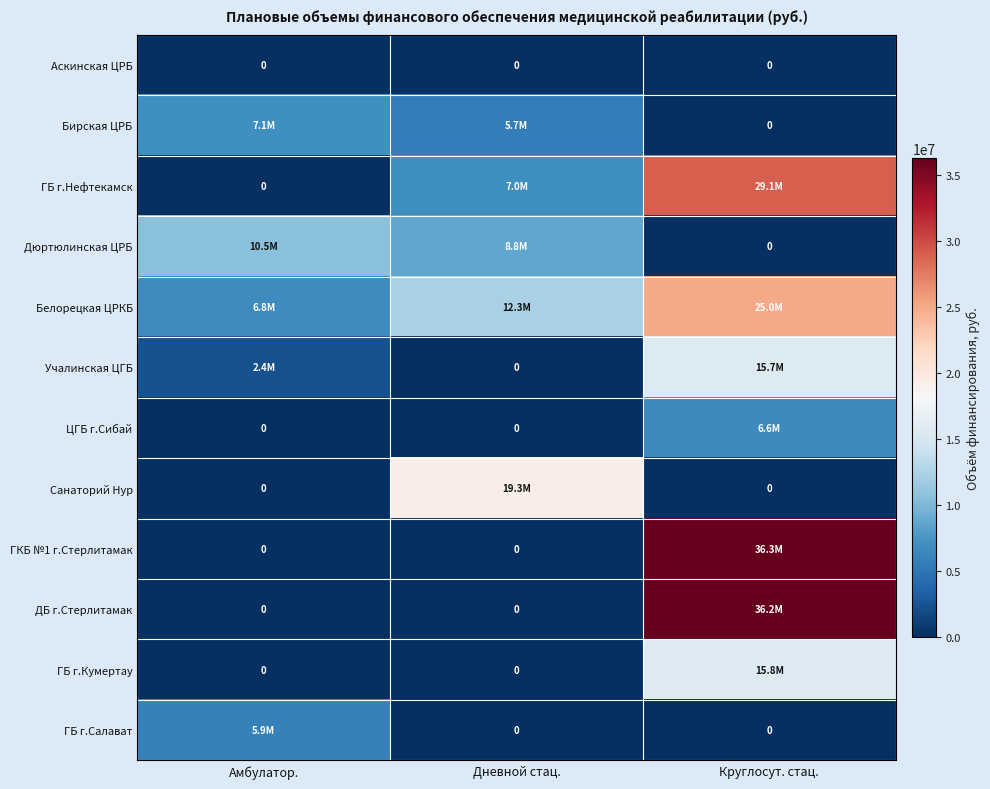

At Дневной стац., list the series in order from largest to smallest.

Санаторий Нур, Белорецкая ЦРКБ, Дюртюлинская ЦРБ, ГБ г.Нефтекамск, Бирская ЦРБ, Аскинская ЦРБ, Учалинская ЦГБ, ЦГБ г.Сибай, ГКБ №1 г.Стерлитамак, ДБ г.Стерлитамак, ГБ г.Кумертау, ГБ г.Салават